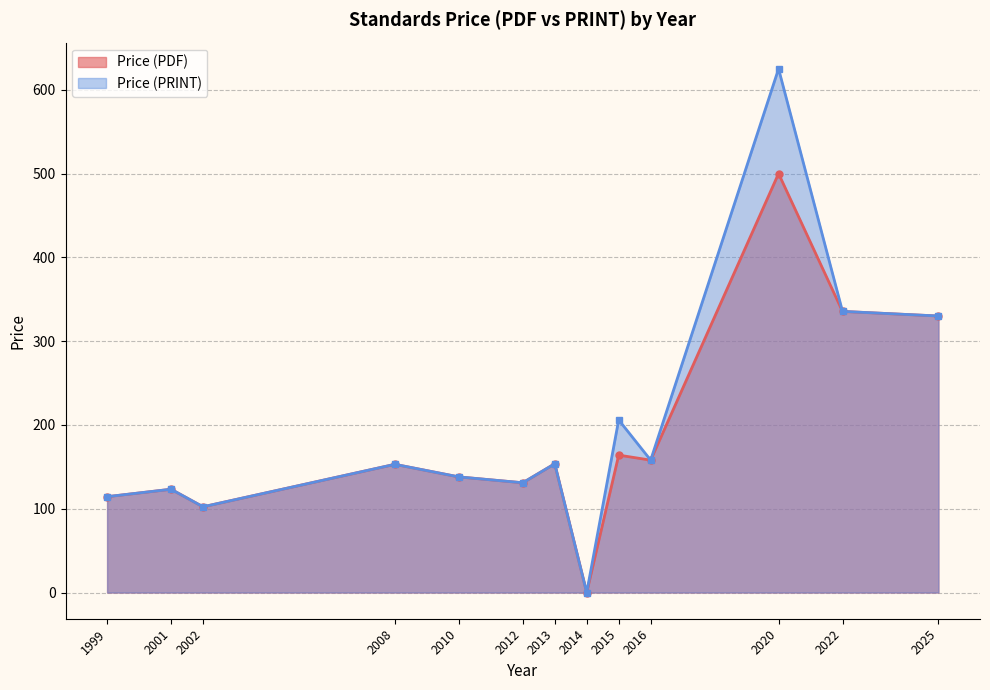

True or false: Price (PDF) has a value of 0.0 at 2014.

True